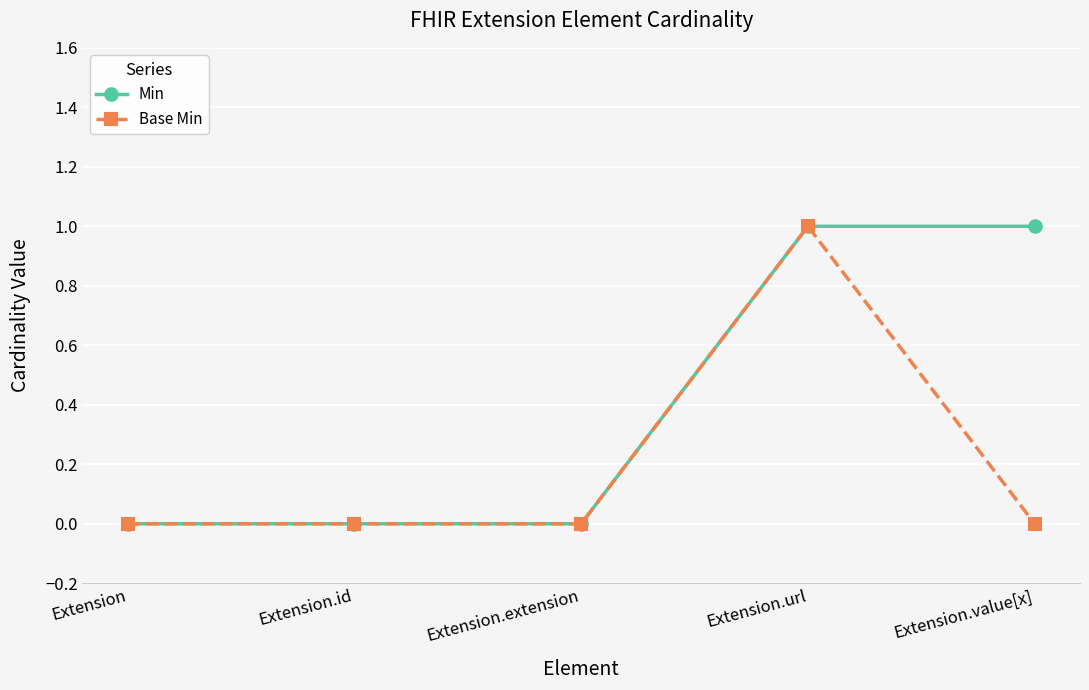

The value of Min at Extension.id is 0. True or false?

True